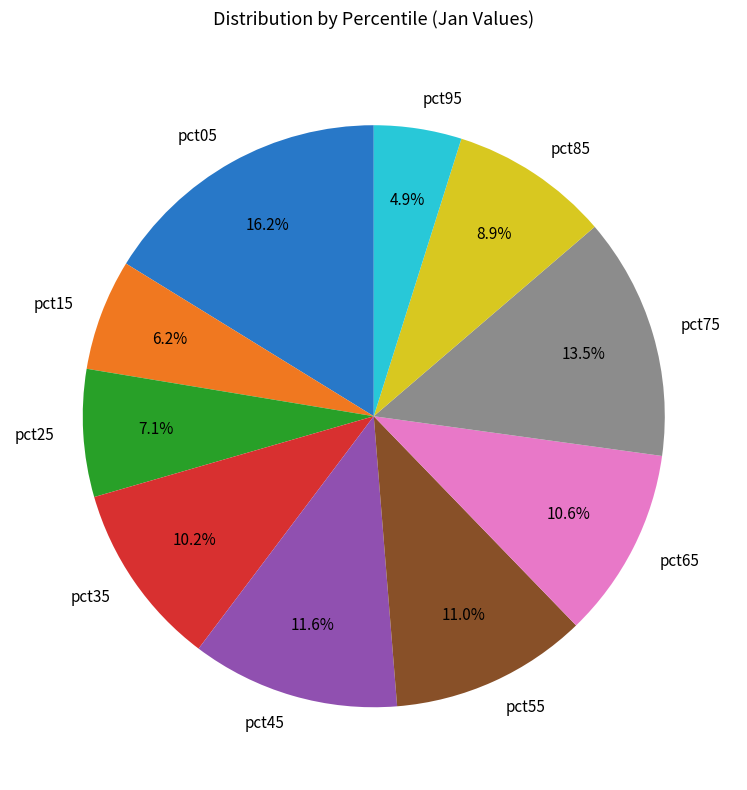

What percentage is NOT represented by pct25?

92.9%